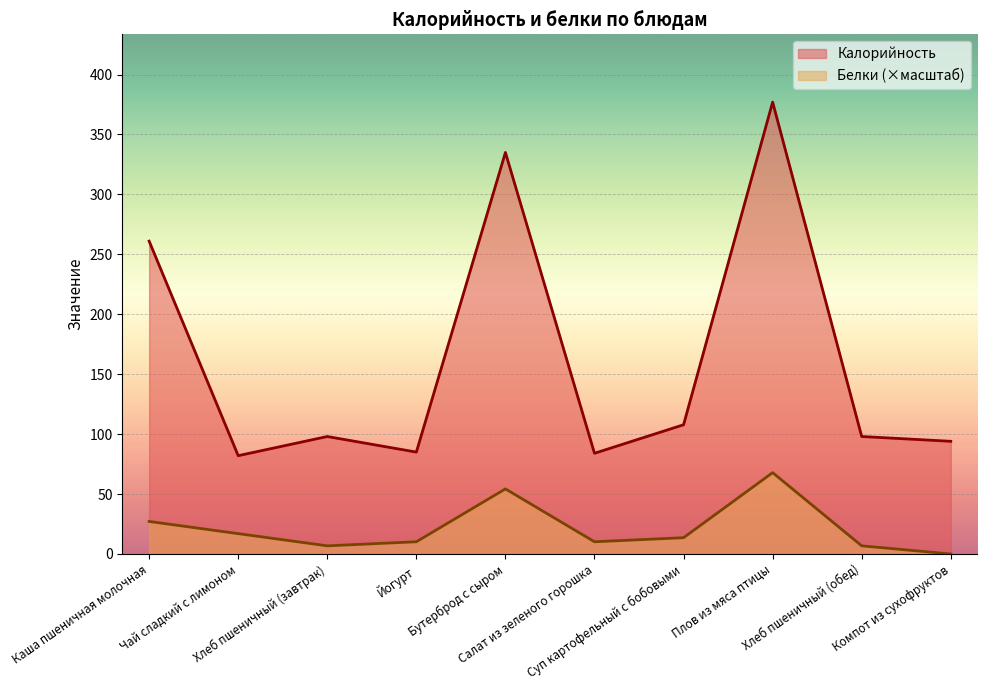

True or false: Калорийность and Белки intersect in this chart.

False